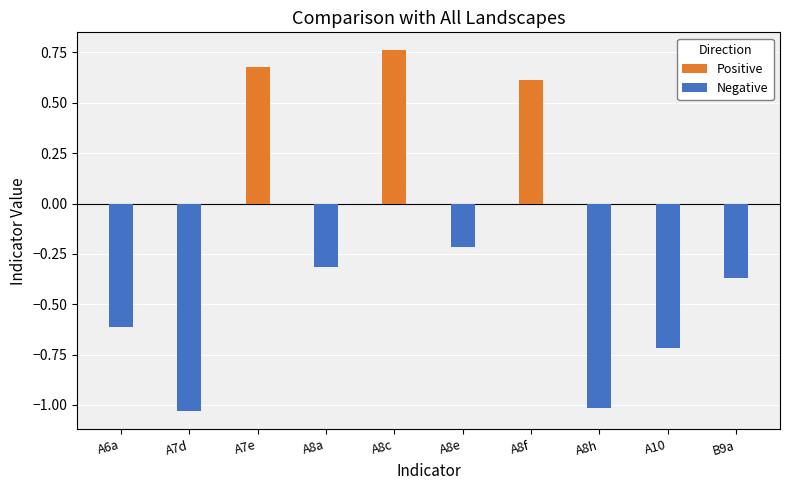

What is the sum of all Positive values?

2.1